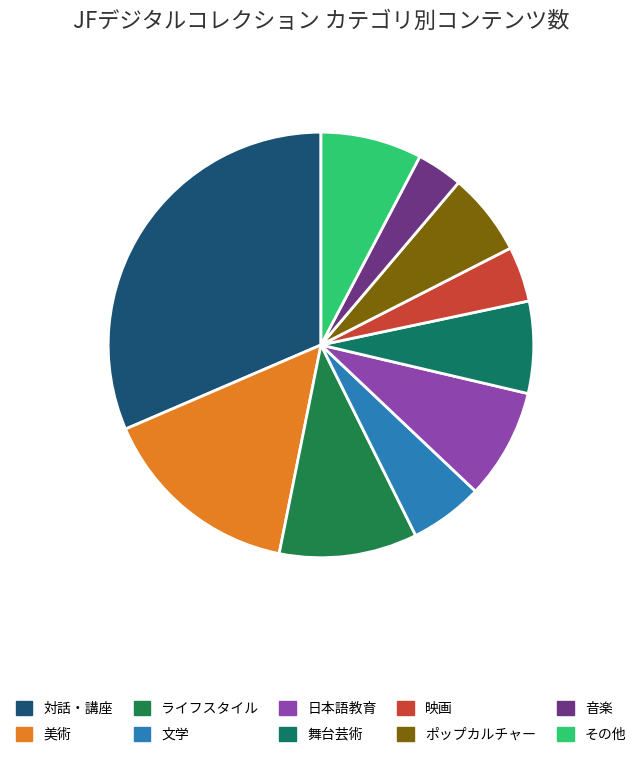

To the nearest percent, what portion does その他 represent?

8%